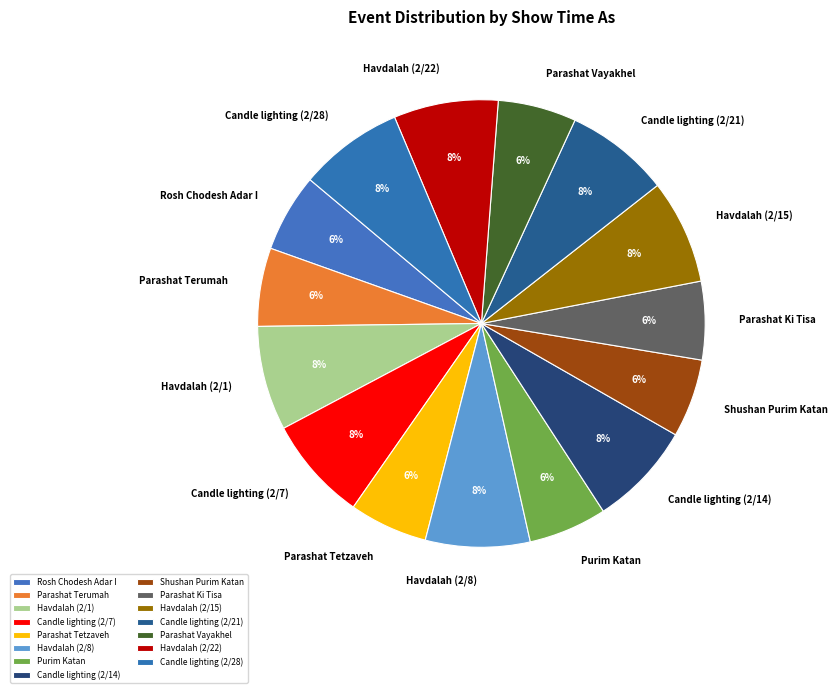

The Parashat Vayakhel slice represents 6% of the pie. True or false?

True